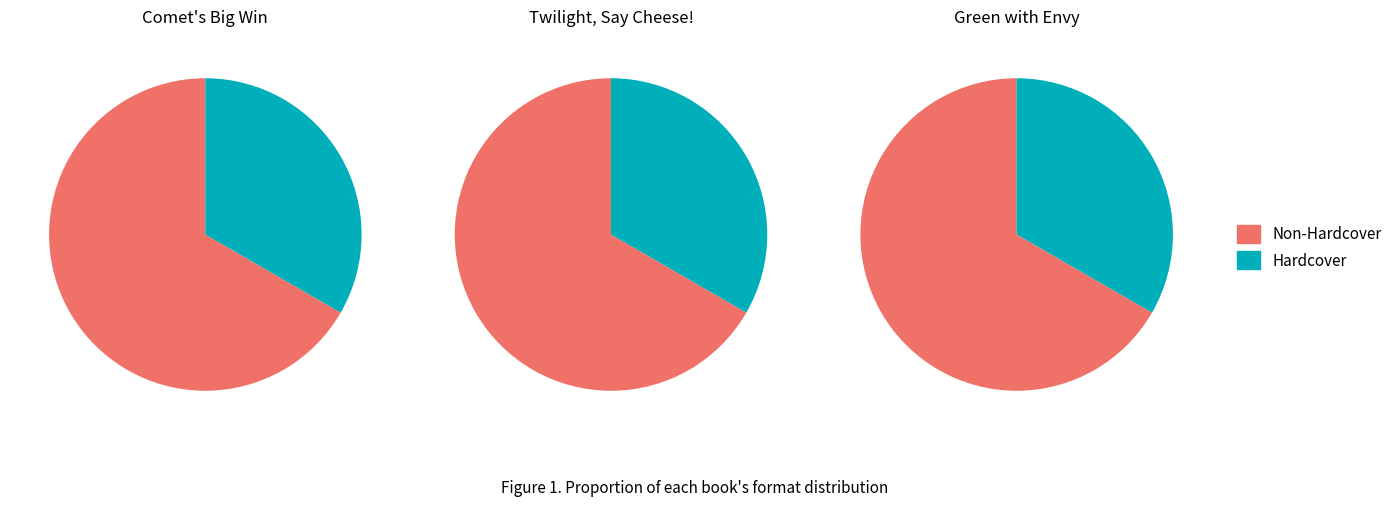

Combined, do Twilight, Say Cheese! and Comet's Big Win account for over 50%?

Yes